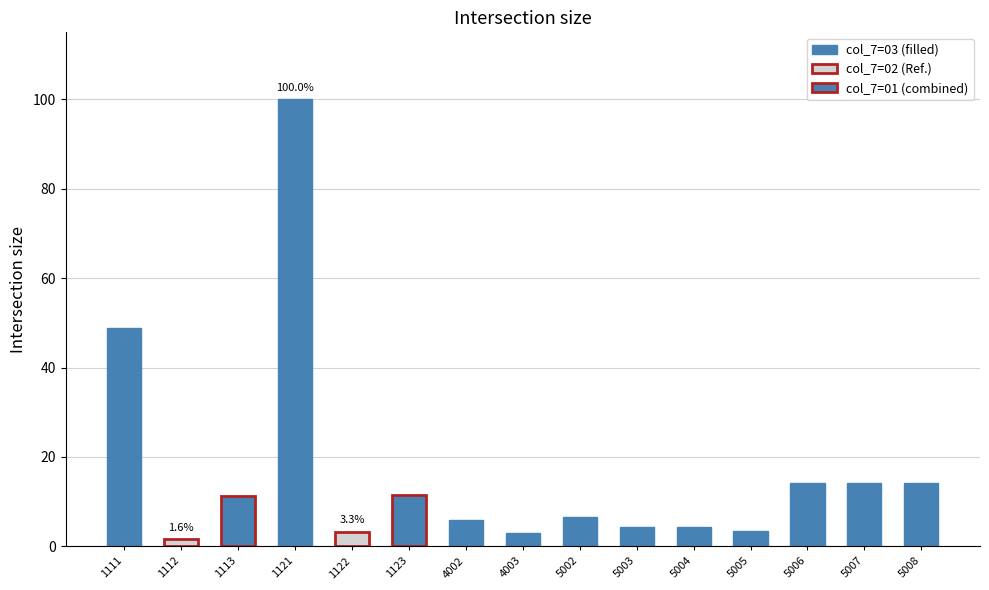

What is the change in value from 1123 to 5006?

+2.7